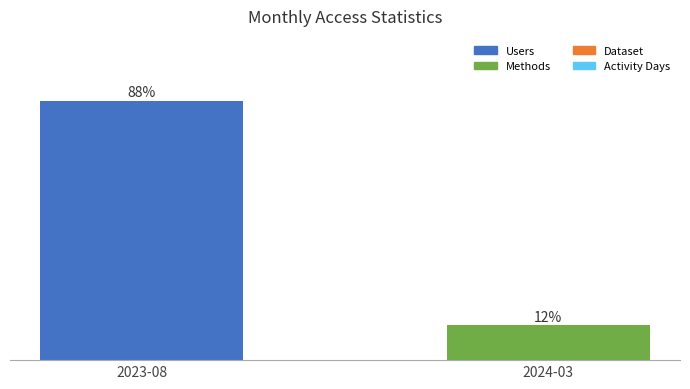

At which category does the chart reach its peak across all series?

2023-08